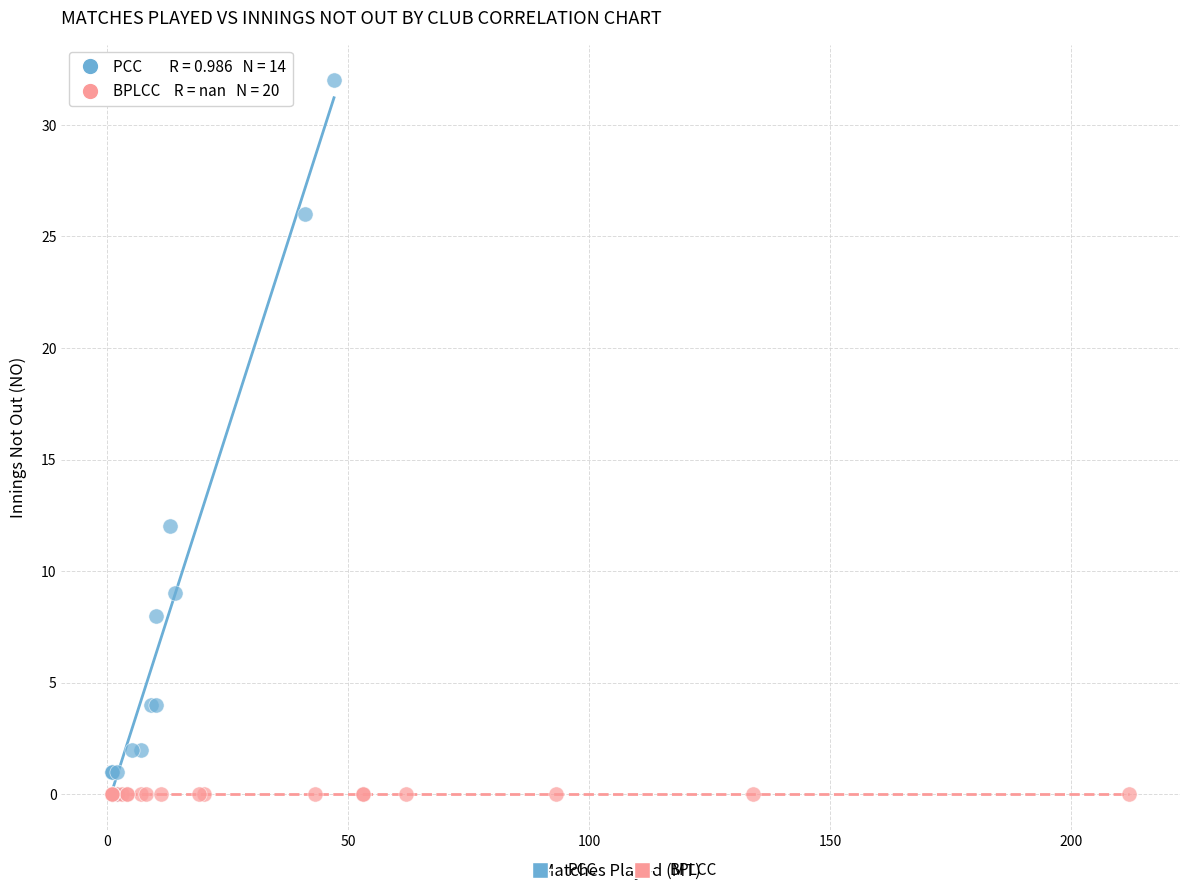

Which series contains the highest Y value?

PCC